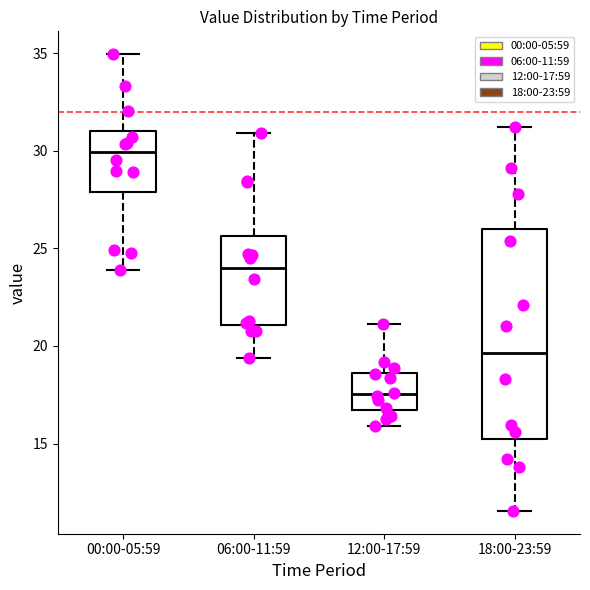

Reading left to right, read every box against the y-axis: the position of its median line, the range the box covers, and the ends of its whiskers. The values are not printed on the chart, so give them approximately, as read against the axis.

00:00-05:59: median 30.0, box 28.0 to 31.0, whiskers 24.0 to 35.0
06:00-11:59: median 24.0, box 21.0 to 25.5, whiskers 19.5 to 31.0
12:00-17:59: median 17.5, box 16.5 to 18.5, whiskers 16.0 to 21.0
18:00-23:59: median 19.5, box 15.5 to 26.0, whiskers 11.5 to 31.0